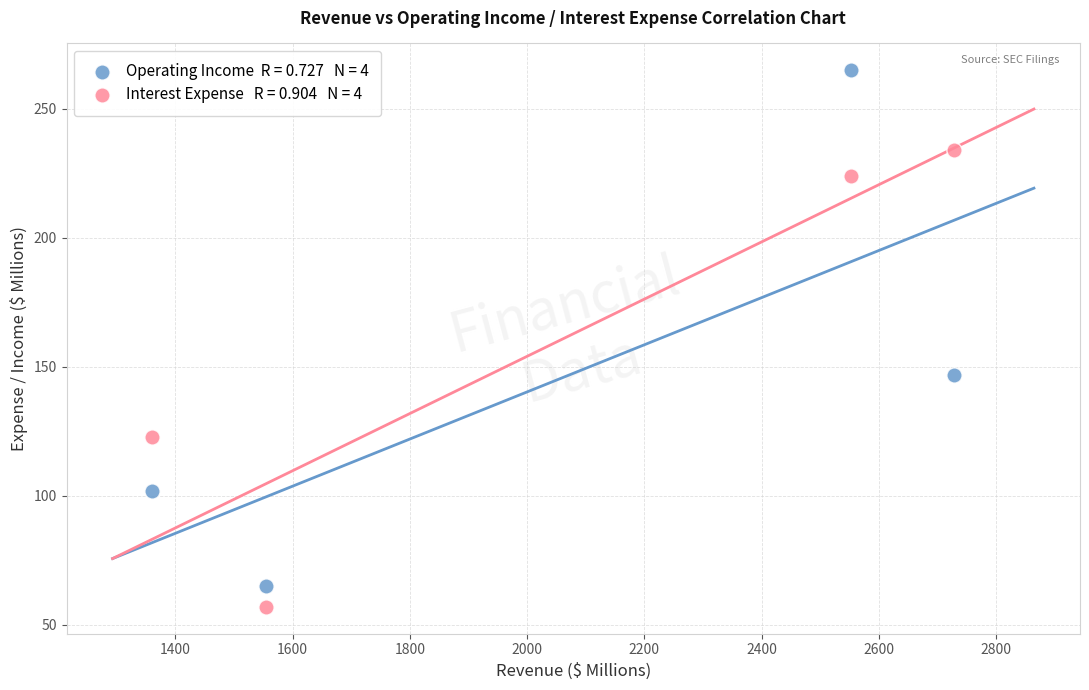

Across all data points, what is the average Y value?

152